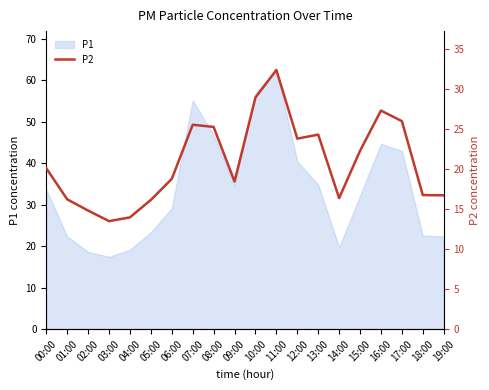

At which label does P1 reach its peak?

11:00